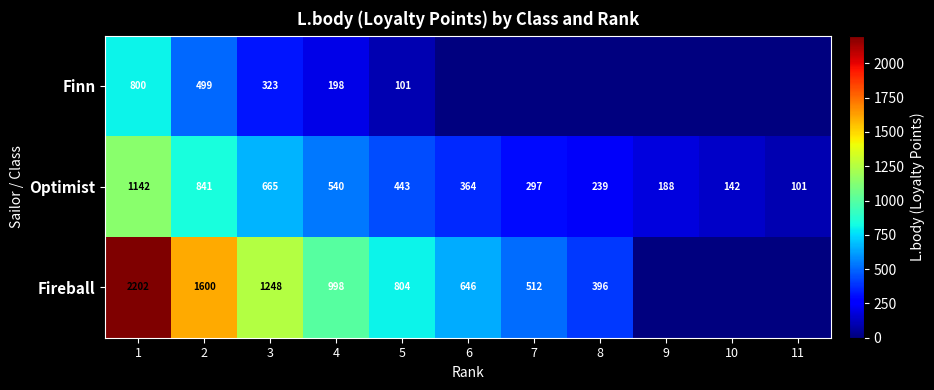

What is the highest value of the Optimist series?

1142